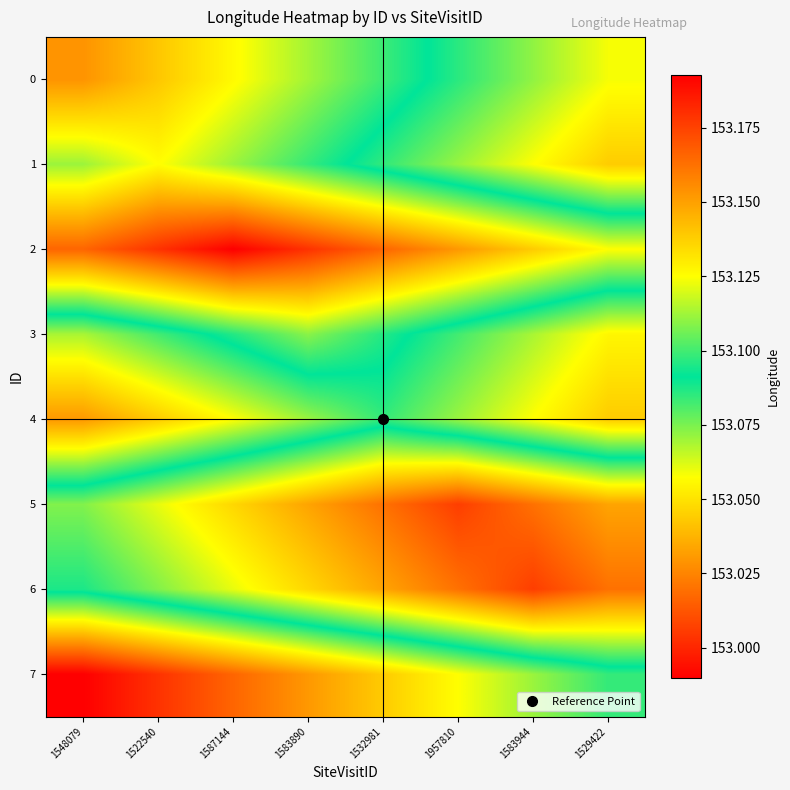

Reading left to right, extract all data points from this chart.

0: 1548079=153.2	1522540=153.1	1587144=153.1	1583890=153.1	1532981=153.1	1957810=153.1	1583944=153.1	1529422=153.1
1: 1548079=153.1	1522540=153.1	1587144=153.1	1583890=153.1	1532981=153.1	1957810=153.1	1583944=153.1	1529422=153.0
2: 1548079=153.2	1522540=153.2	1587144=153.2	1583890=153.2	1532981=153.2	1957810=153.2	1583944=153.1	1529422=153.1
3: 1548079=153.1	1522540=153.1	1587144=153.1	1583890=153.1	1532981=153.1	1957810=153.1	1583944=153.1	1529422=153.1
4: 1548079=153.0	1522540=153.0	1587144=153.1	1583890=153.1	1532981=153.1	1957810=153.1	1583944=153.1	1529422=153.0
5: 1548079=153.1	1522540=153.1	1587144=153.1	1583890=153.1	1532981=153.2	1957810=153.2	1583944=153.2	1529422=153.1
6: 1548079=153.1	1522540=153.1	1587144=153.1	1583890=153.1	1532981=153.1	1957810=153.2	1583944=153.2	1529422=153.2
7: 1548079=153.0	1522540=153.0	1587144=153.0	1583890=153.0	1532981=153.0	1957810=153.1	1583944=153.1	1529422=153.1